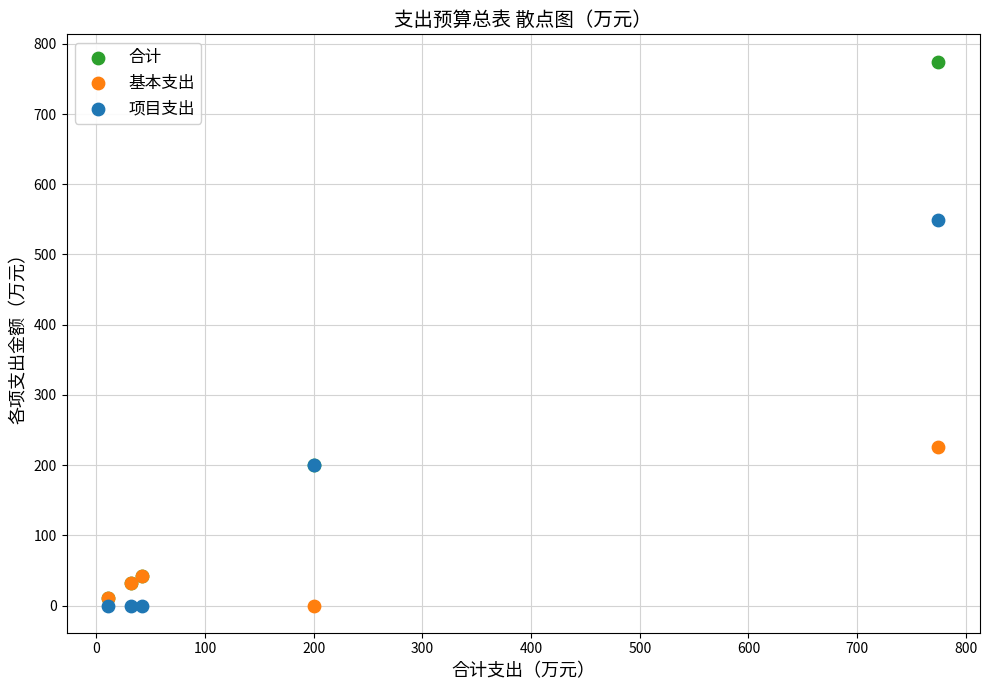

In the 项目支出 series, what Y value is closest to 274?

200.0